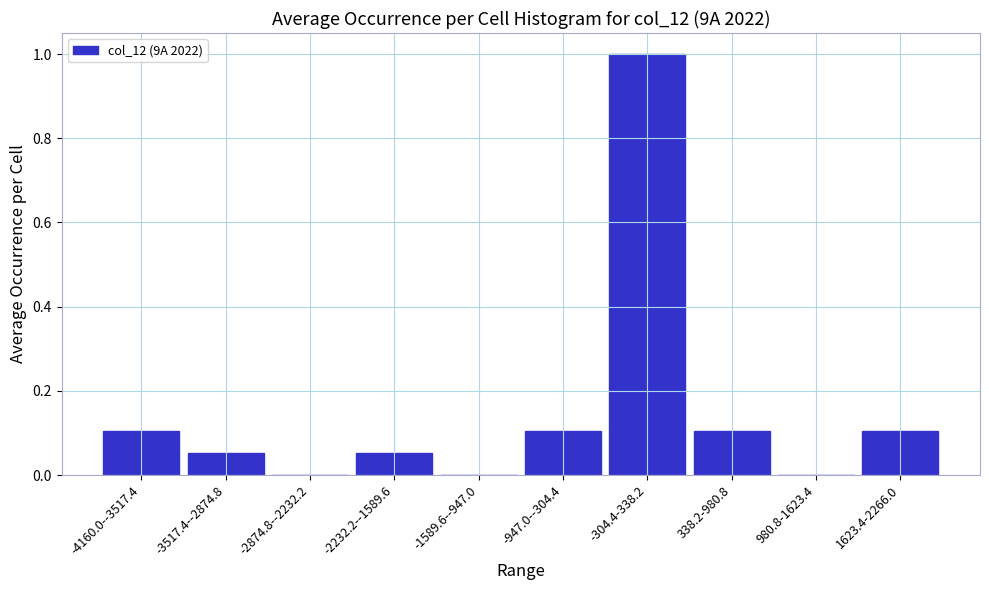

Which category has the highest value across all series?

-304.4-338.2